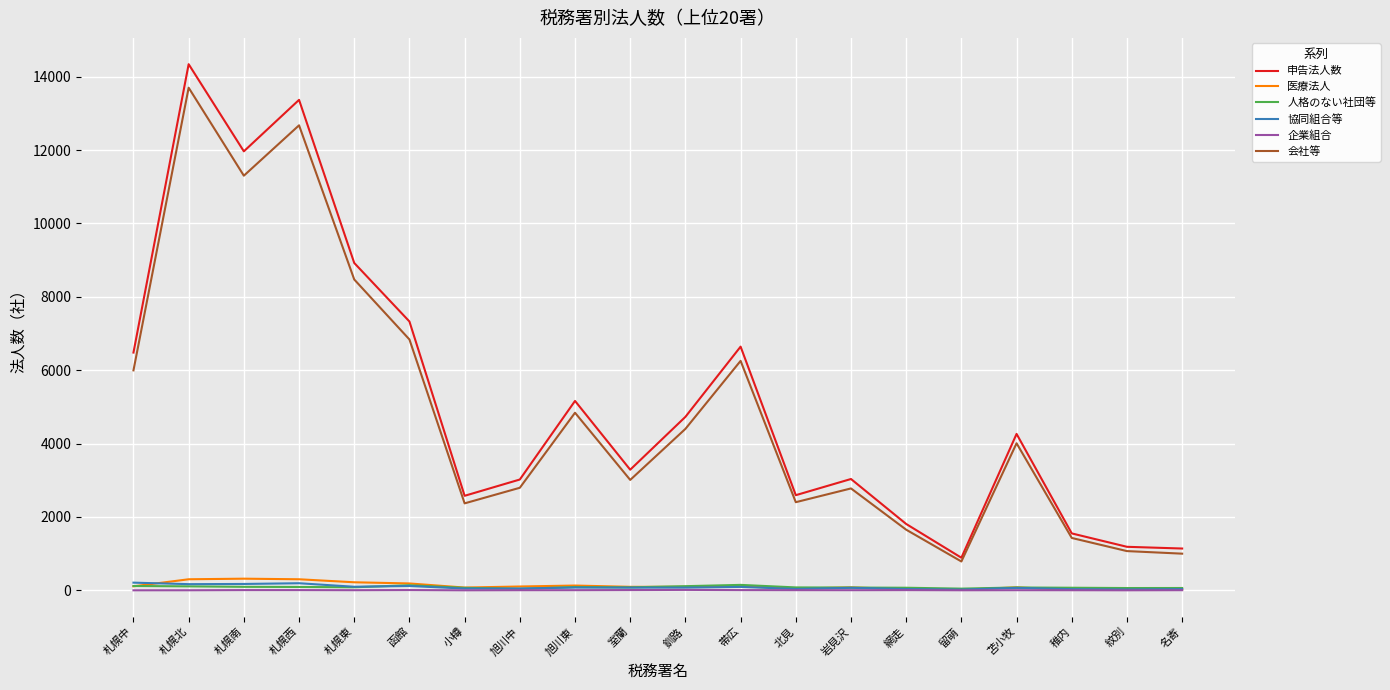

At which category is the sum across all series the highest?

札幌北